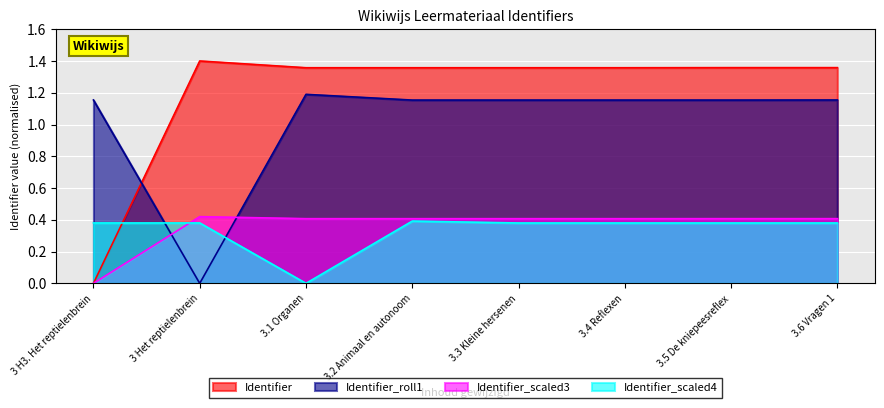

What position from the right is 3.2 Animaal en autonoom?

5